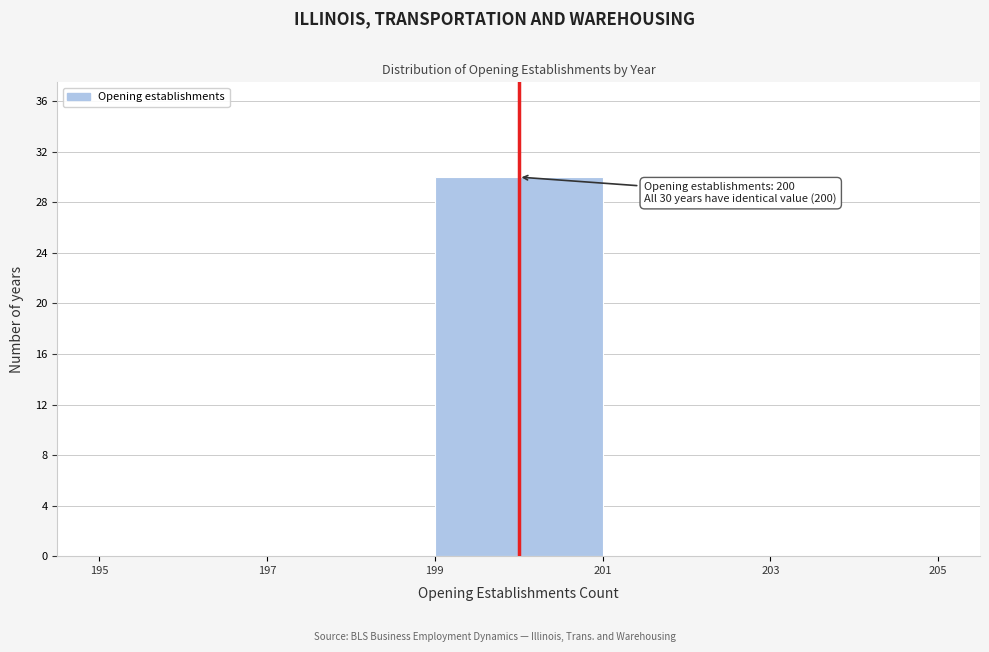

Over which range of the x-axis is the bar tallest?

199 to 201